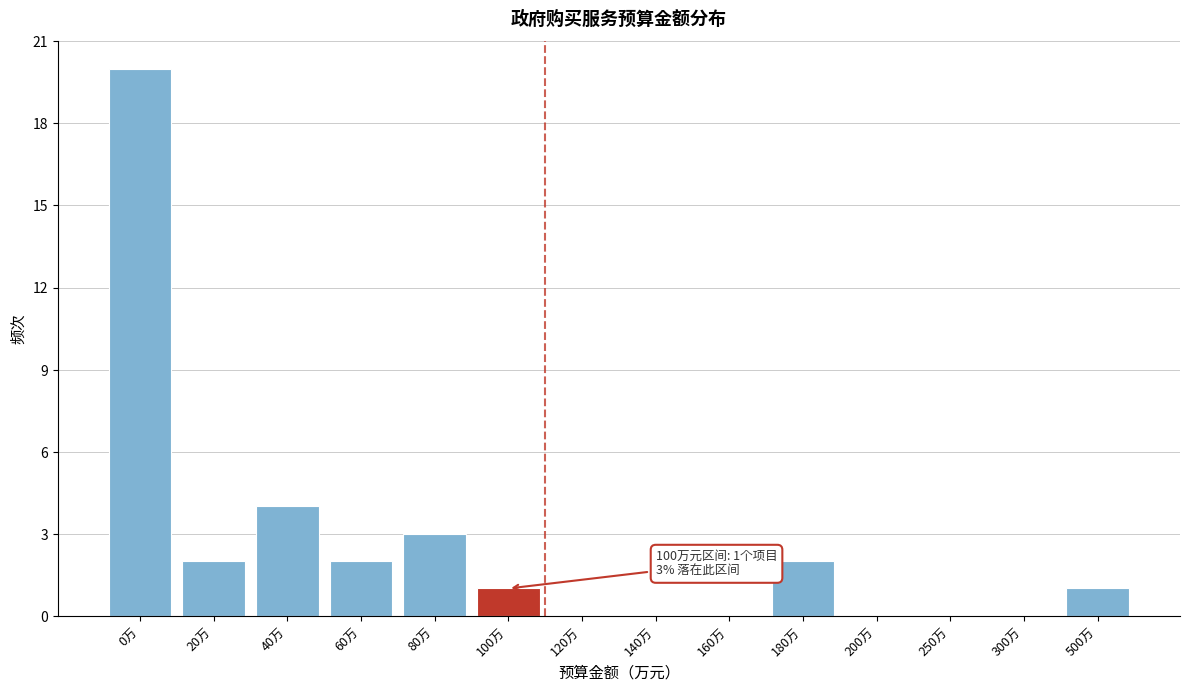

Reading left to right, transcribe all the data shown in this chart.

0万=20	20万=2	40万=4	60万=2	80万=3	100万=1	120万=0	140万=0	160万=0	180万=2	200万=0	250万=0	300万=0	500万=1